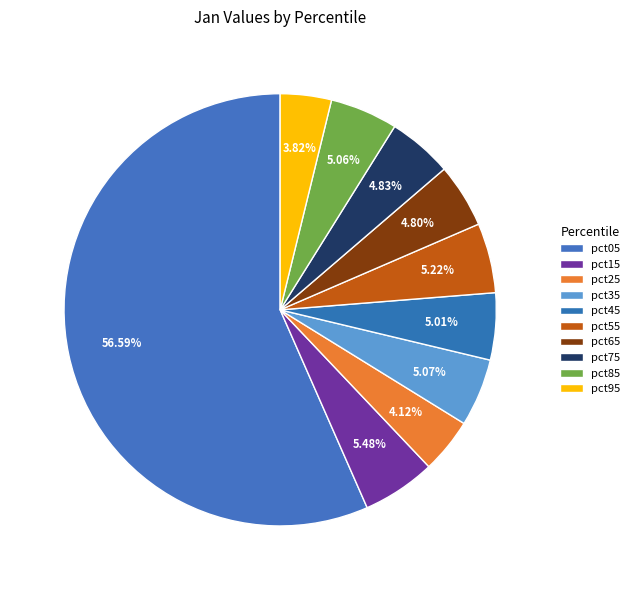

Which category has the smallest portion of the pie?

pct95